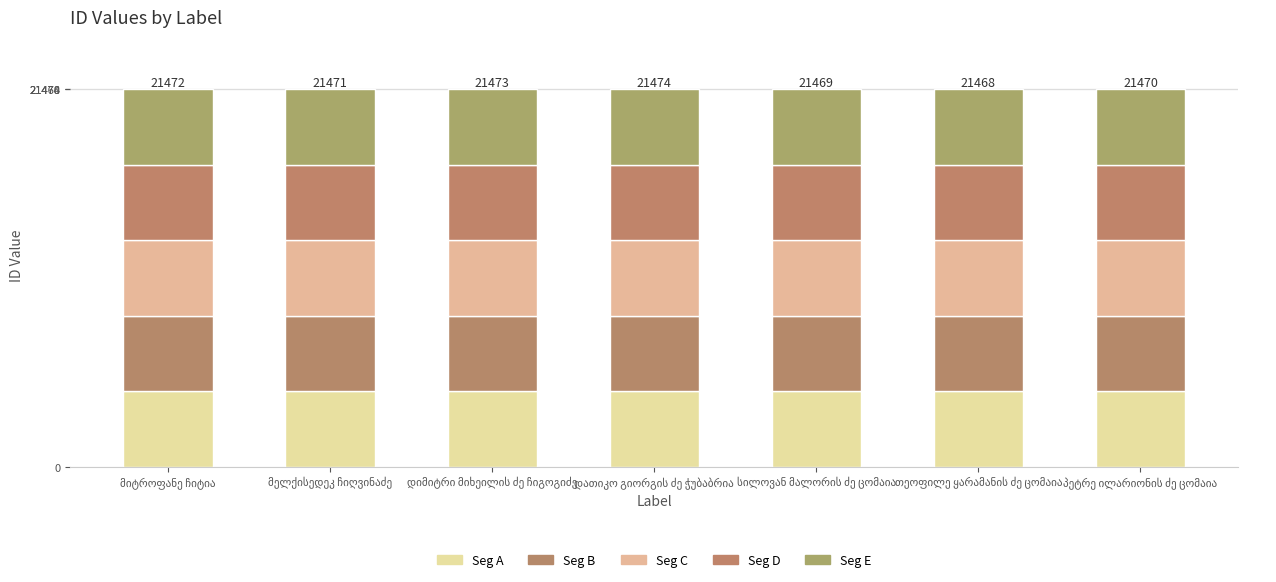

Does the chart contain stacked bars?

Yes